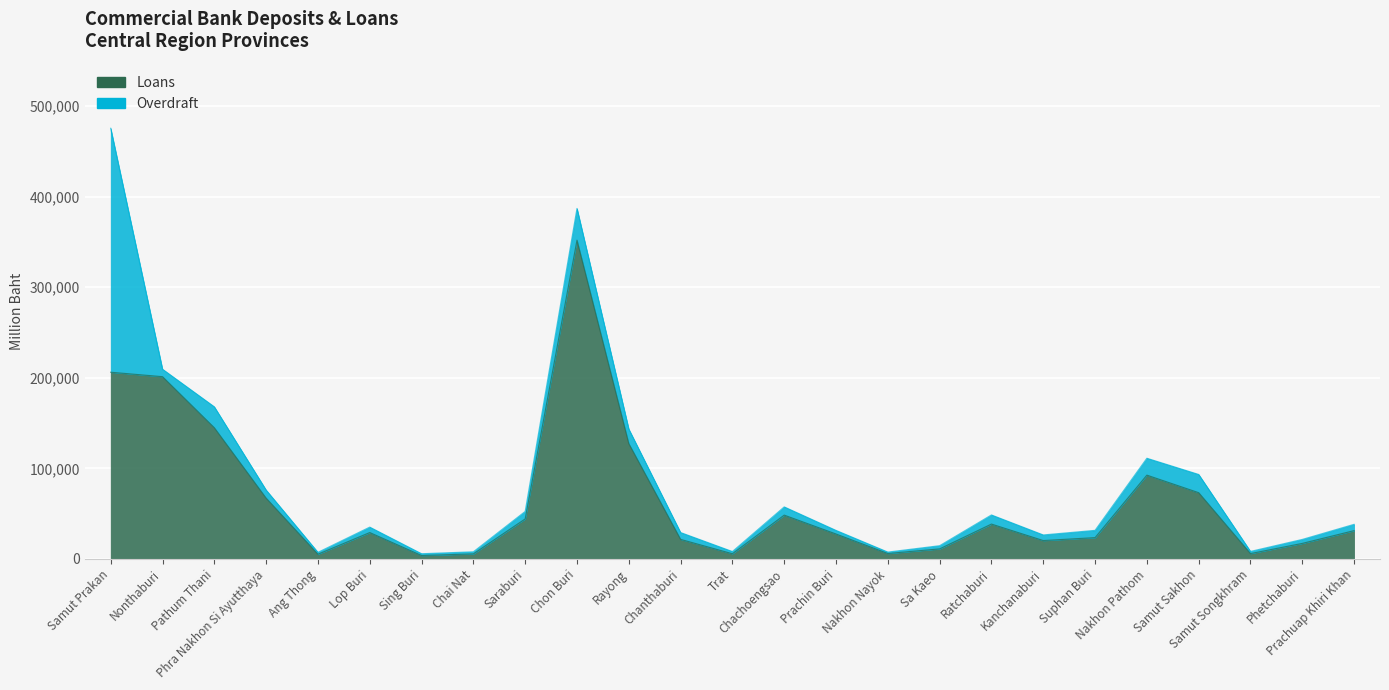

List the labels in order of value, largest first.

Chon Buri, Samut Prakan, Nonthaburi, Pathum Thani, Rayong, Nakhon Pathom, Samut Sakhon, Phra Nakhon Si Ayutthaya, Chachoengsao, Saraburi, Ratchaburi, Prachuap Khiri Khan, Lop Buri, Prachin Buri, Suphan Buri, Chanthaburi, Kanchanaburi, Phetchaburi, Sa Kaeo, Nakhon Nayok, Samut Songkhram, Trat, Chai Nat, Ang Thong, Sing Buri